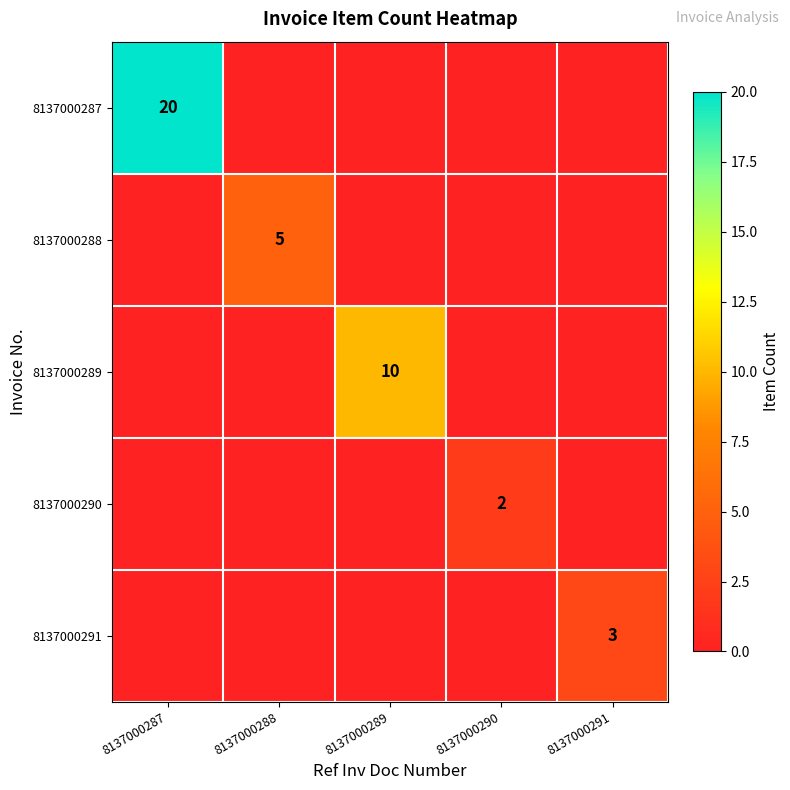

What is the total value across all series at 8137000291?

3